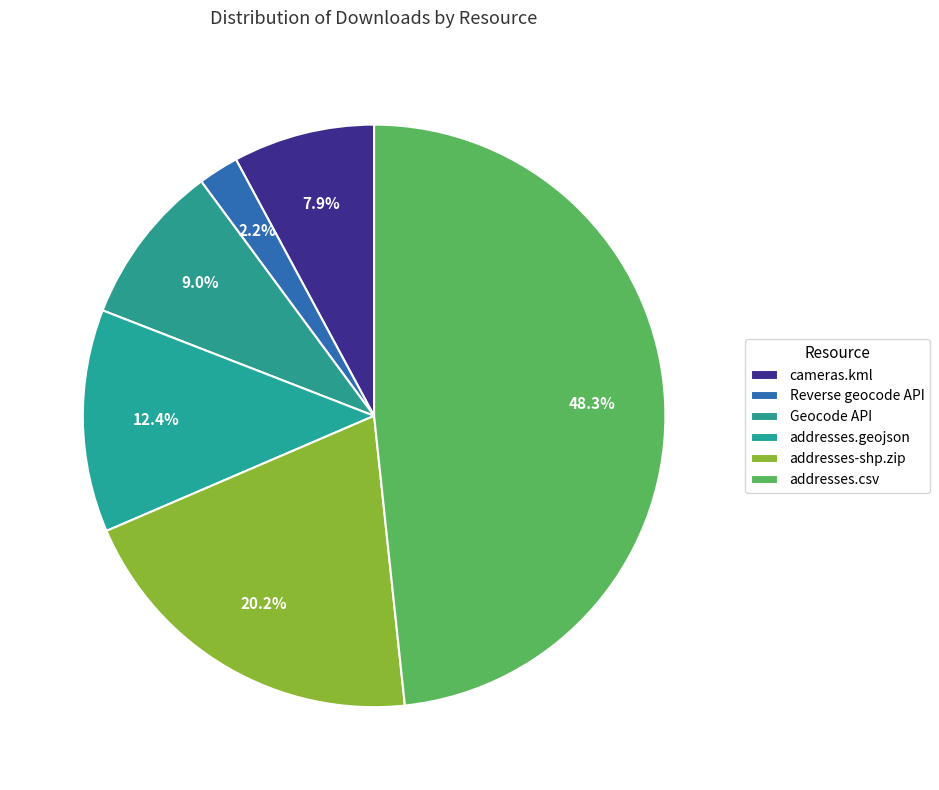

How many segments does this pie chart have?

6